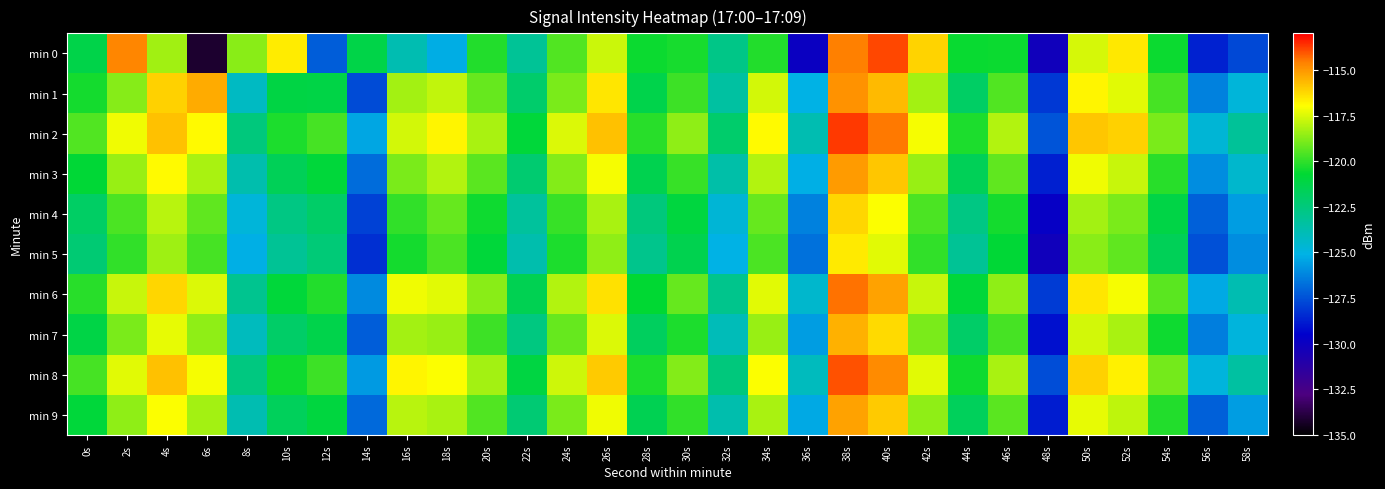

Which series changed the most between 18s and 56s?

min 9